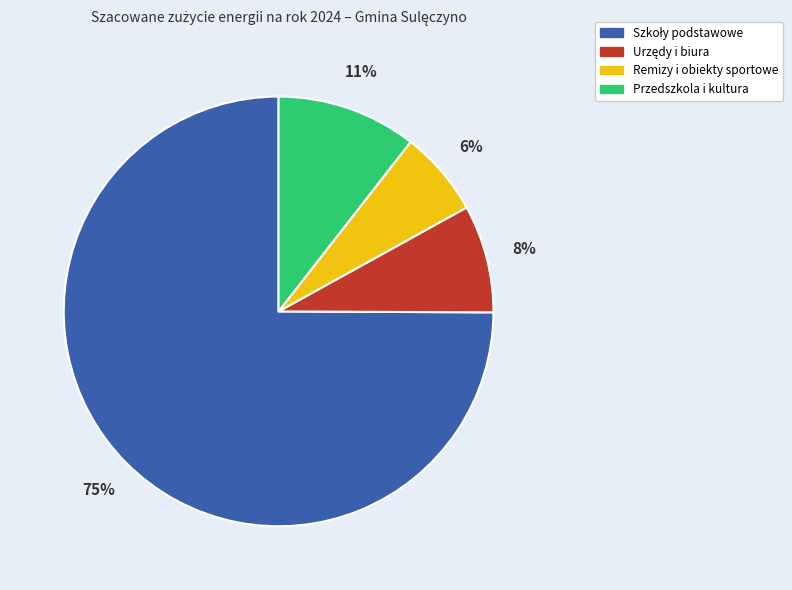

To the nearest percent, what portion does Przedszkola i kultura represent?

11%